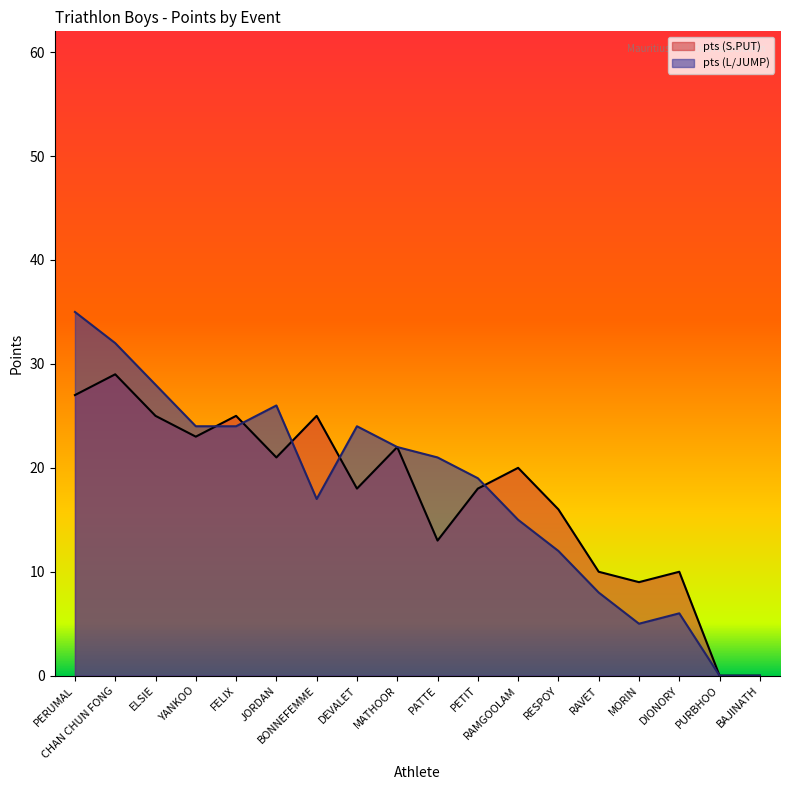

Reading right to left, list all the values displayed in this chart.

pts (S.PUT): BAJINATH=0	PURBHOO=0	DIONORY=10	MORIN=9	RAVET=10	RESPOY=16	RAMGOOLAM=20	PETIT=18	PATTE=13	MATHOOR=22	DEVALET=18	BONNEFEMME=25	JORDAN=21	FELIX=25	YANKOO=23	ELSIE=25	CHAN CHUN FONG=29	PERUMAL=27
pts (L/JUMP): BAJINATH=0	PURBHOO=0	DIONORY=6	MORIN=5	RAVET=8	RESPOY=12	RAMGOOLAM=15	PETIT=19	PATTE=21	MATHOOR=22	DEVALET=24	BONNEFEMME=17	JORDAN=26	FELIX=24	YANKOO=24	ELSIE=28	CHAN CHUN FONG=32	PERUMAL=35